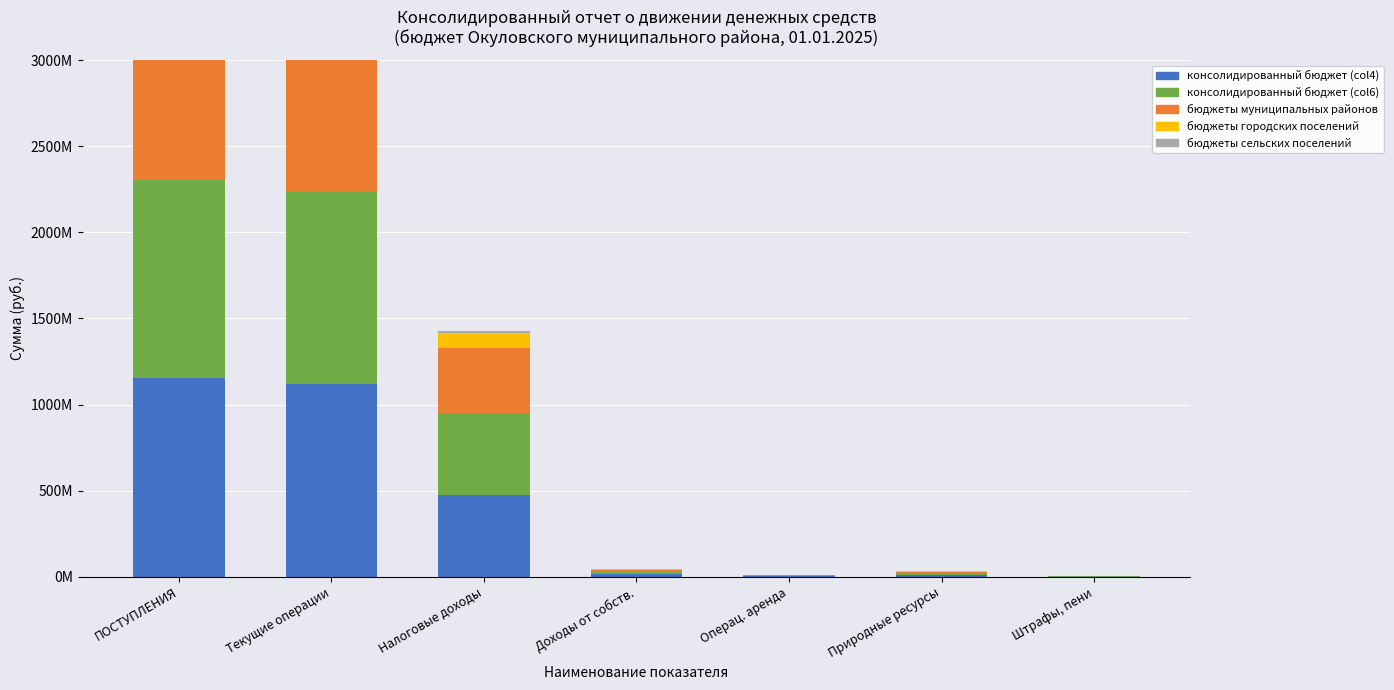

Rank the series by their maximum value, from highest to lowest.

консолидированный бюджет (col4), консолидированный бюджет (col6), бюджеты муниципальных районов, бюджеты городских поселений, бюджеты сельских поселений